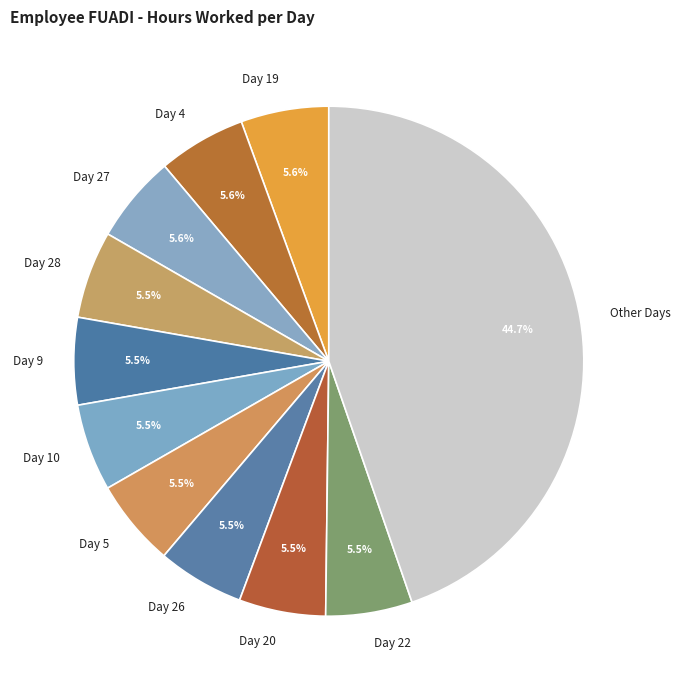

Approximately how many times larger is the value at Day 4 compared to Day 10?

1.0